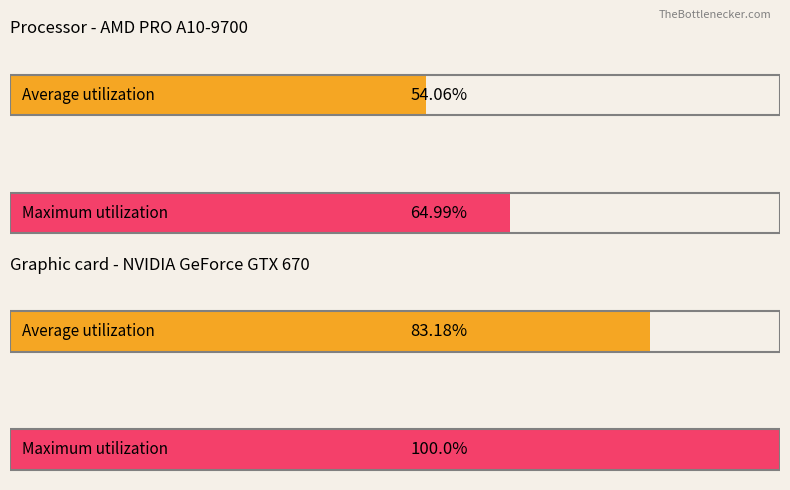

Rank the series by their average value, from highest to lowest.

Maximum utilization, Average utilization